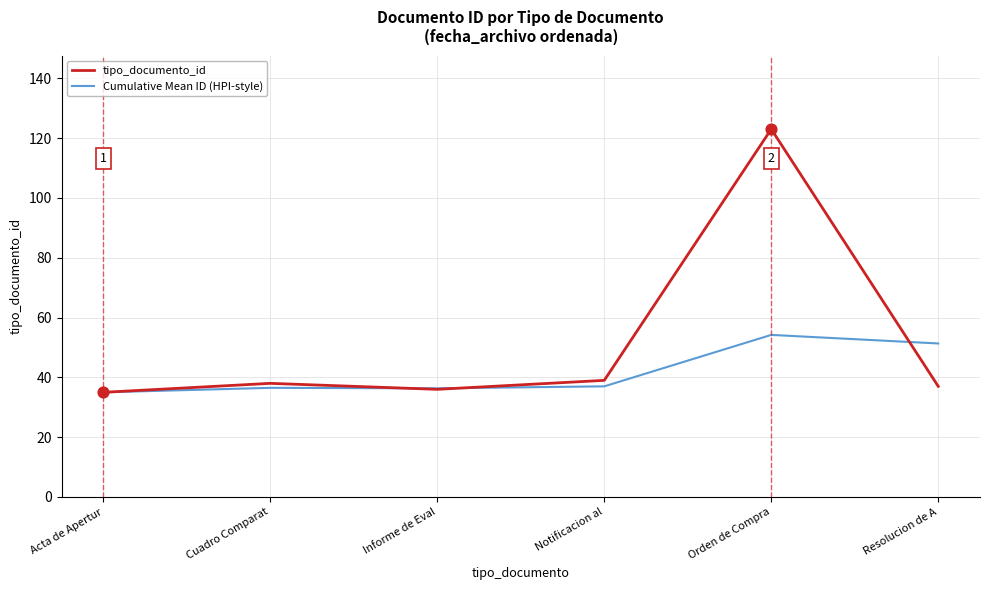

At how many categories does at least one series exceed 92?

1